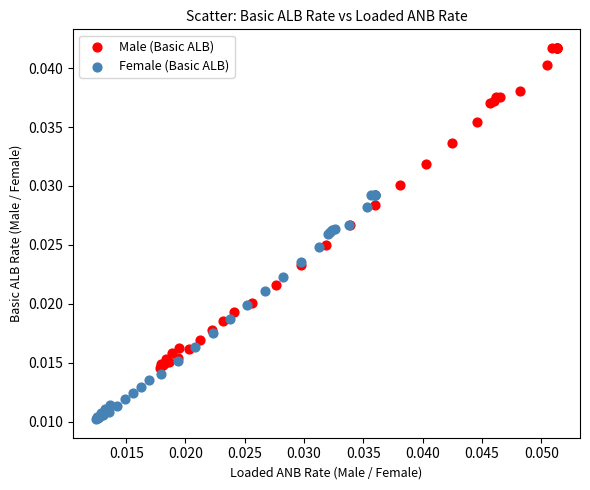

Which series has the largest Y range (max minus min)?

Male (Basic ALB)